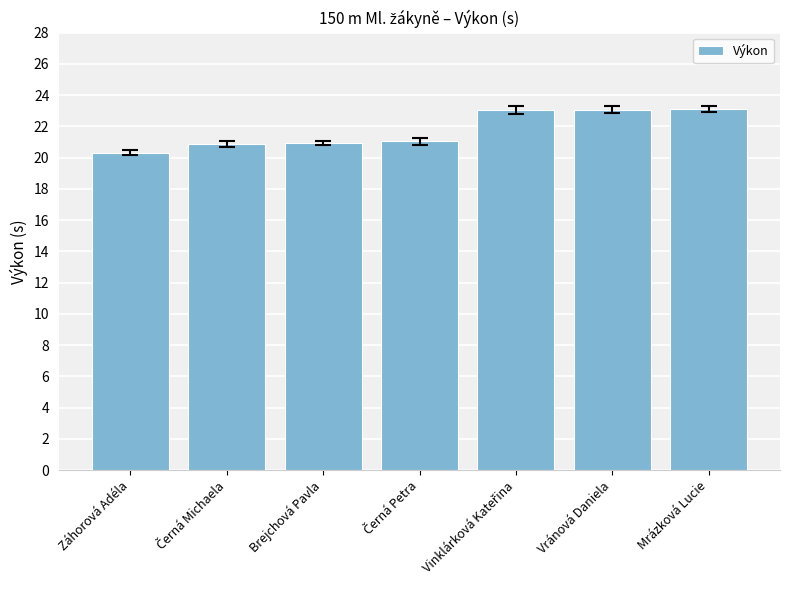

What is the average value?

21.8